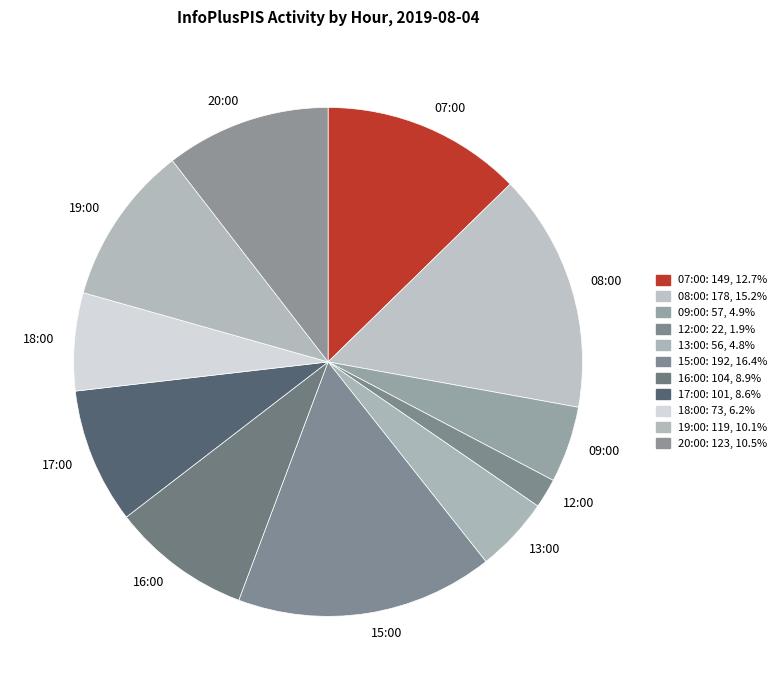

The 15:00 slice represents 2% of the pie. True or false?

False